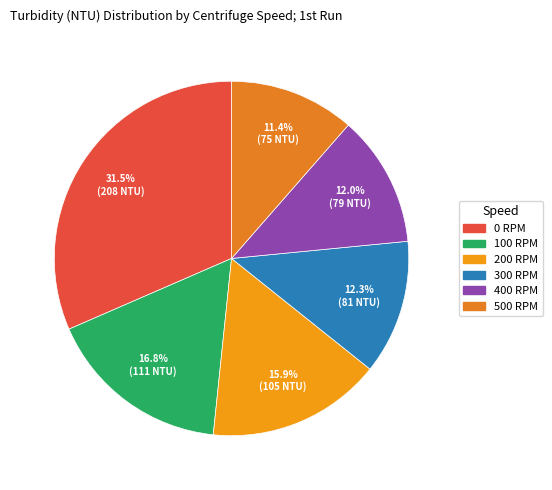

To the nearest percent, what is the combined percentage of 400 RPM and 500 RPM?

23%